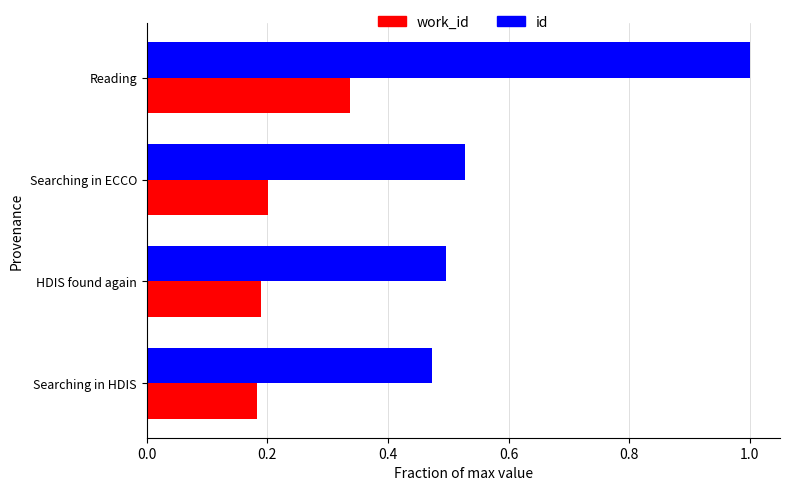

Rank the categories by id value from highest to lowest.

Reading, Searching in ECCO, HDIS found again, Searching in HDIS